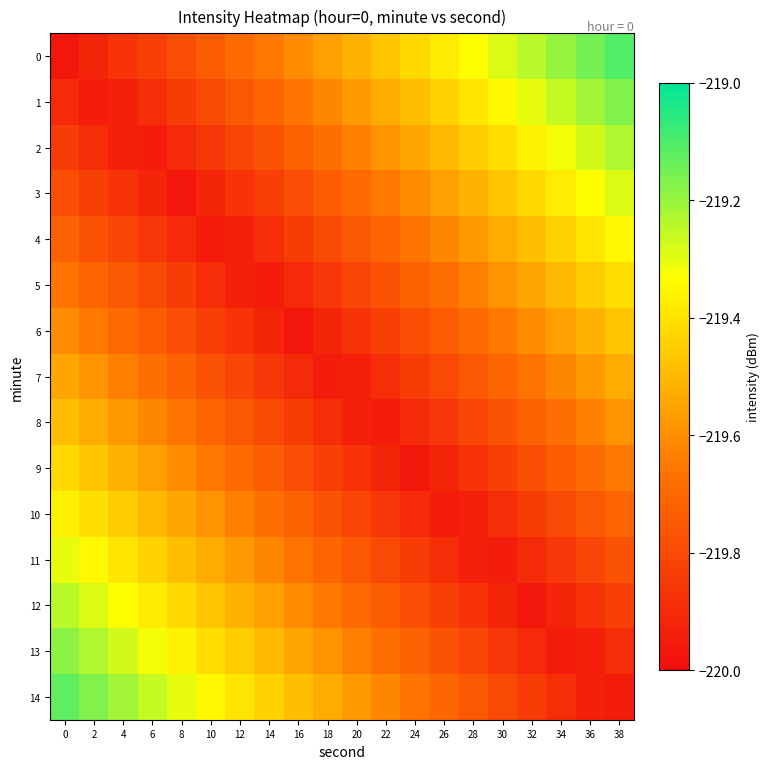

Reading left to right, list all the values displayed in this chart.

0: 0=-220.0	2=-219.9	4=-219.9	6=-219.8	8=-219.8	10=-219.7	12=-219.7	14=-219.6	16=-219.6	18=-219.6	20=-219.5	22=-219.5	24=-219.4	26=-219.4	28=-219.3	30=-219.3	32=-219.2	34=-219.2	36=-219.2	38=-219.1
1: 0=-219.9	2=-219.9	4=-219.9	6=-219.9	8=-219.8	10=-219.8	12=-219.8	14=-219.7	16=-219.7	18=-219.6	20=-219.6	22=-219.5	24=-219.5	26=-219.4	28=-219.4	30=-219.3	32=-219.3	34=-219.3	36=-219.2	38=-219.2
2: 0=-219.8	2=-219.9	4=-219.9	6=-219.9	8=-219.9	10=-219.9	12=-219.8	14=-219.8	16=-219.7	18=-219.7	20=-219.6	22=-219.6	24=-219.5	26=-219.5	28=-219.5	30=-219.4	32=-219.4	34=-219.3	36=-219.3	38=-219.2
3: 0=-219.8	2=-219.8	4=-219.9	6=-219.9	8=-220.0	10=-219.9	12=-219.9	14=-219.8	16=-219.8	18=-219.7	20=-219.7	22=-219.6	24=-219.6	26=-219.6	28=-219.5	30=-219.5	32=-219.4	34=-219.4	36=-219.3	38=-219.3
4: 0=-219.7	2=-219.8	4=-219.8	6=-219.9	8=-219.9	10=-219.9	12=-219.9	14=-219.9	16=-219.8	18=-219.8	20=-219.8	22=-219.7	24=-219.7	26=-219.6	28=-219.6	30=-219.5	32=-219.5	34=-219.4	36=-219.4	38=-219.3
5: 0=-219.7	2=-219.7	4=-219.8	6=-219.8	8=-219.8	10=-219.9	12=-219.9	14=-219.9	16=-219.9	18=-219.9	20=-219.8	22=-219.8	24=-219.7	26=-219.7	28=-219.6	30=-219.6	32=-219.5	34=-219.5	36=-219.5	38=-219.4
6: 0=-219.6	2=-219.6	4=-219.7	6=-219.7	8=-219.8	10=-219.8	12=-219.9	14=-219.9	16=-220.0	18=-219.9	20=-219.9	22=-219.8	24=-219.8	26=-219.7	28=-219.7	30=-219.6	32=-219.6	34=-219.6	36=-219.5	38=-219.5
7: 0=-219.5	2=-219.6	4=-219.6	6=-219.7	8=-219.7	10=-219.8	12=-219.8	14=-219.9	16=-219.9	18=-219.9	20=-219.9	22=-219.9	24=-219.8	26=-219.8	28=-219.8	30=-219.7	32=-219.7	34=-219.6	36=-219.6	38=-219.5
8: 0=-219.5	2=-219.5	4=-219.6	6=-219.6	8=-219.7	10=-219.7	12=-219.8	14=-219.8	16=-219.8	18=-219.9	20=-219.9	22=-219.9	24=-219.9	26=-219.9	28=-219.8	30=-219.8	32=-219.7	34=-219.7	36=-219.6	38=-219.6
9: 0=-219.4	2=-219.5	4=-219.5	6=-219.6	8=-219.6	10=-219.6	12=-219.7	14=-219.7	16=-219.8	18=-219.8	20=-219.9	22=-219.9	24=-220.0	26=-219.9	28=-219.9	30=-219.8	32=-219.8	34=-219.7	36=-219.7	38=-219.6
10: 0=-219.4	2=-219.4	4=-219.5	6=-219.5	8=-219.5	10=-219.6	12=-219.6	14=-219.7	16=-219.7	18=-219.8	20=-219.8	22=-219.9	24=-219.9	26=-219.9	28=-219.9	30=-219.9	32=-219.8	34=-219.8	36=-219.8	38=-219.7
11: 0=-219.3	2=-219.3	4=-219.4	6=-219.4	8=-219.5	10=-219.5	12=-219.6	14=-219.6	16=-219.7	18=-219.7	20=-219.8	22=-219.8	24=-219.8	26=-219.9	28=-219.9	30=-219.9	32=-219.9	34=-219.9	36=-219.8	38=-219.8
12: 0=-219.2	2=-219.3	4=-219.3	6=-219.4	8=-219.4	10=-219.5	12=-219.5	14=-219.6	16=-219.6	18=-219.6	20=-219.7	22=-219.7	24=-219.8	26=-219.8	28=-219.9	30=-219.9	32=-220.0	34=-219.9	36=-219.9	38=-219.8
13: 0=-219.2	2=-219.2	4=-219.3	6=-219.3	8=-219.4	10=-219.4	12=-219.5	14=-219.5	16=-219.5	18=-219.6	20=-219.6	22=-219.7	24=-219.7	26=-219.8	28=-219.8	30=-219.9	32=-219.9	34=-219.9	36=-219.9	38=-219.9
14: 0=-219.1	2=-219.2	4=-219.2	6=-219.3	8=-219.3	10=-219.3	12=-219.4	14=-219.4	16=-219.5	18=-219.5	20=-219.6	22=-219.6	24=-219.7	26=-219.7	28=-219.8	30=-219.8	32=-219.8	34=-219.9	36=-219.9	38=-219.9